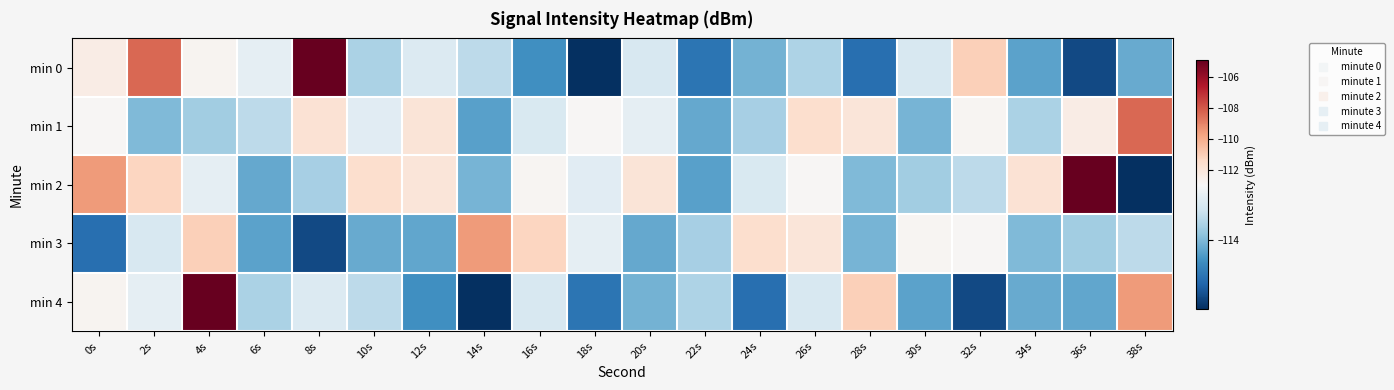

Reading right to left, transcribe all the data shown in this chart.

min 0: 38s=-114.1	36s=-115.1	34s=-114.2	32s=-111.0	30s=-113.3	28s=-114.7	26s=-113.7	24s=-114.1	22s=-114.7	20s=-113.3	18s=-115.3	16s=-114.4	14s=-113.6	12s=-113.3	10s=-113.7	8s=-104.9	6s=-113.2	4s=-112.7	2s=-108.3	0s=-112.3
min 1: 38s=-108.3	36s=-112.3	34s=-113.7	32s=-112.8	30s=-114.0	28s=-112.0	26s=-111.6	24s=-113.7	22s=-114.1	20s=-113.2	18s=-112.8	16s=-113.3	14s=-114.2	12s=-111.9	10s=-113.2	8s=-111.8	6s=-113.6	4s=-113.8	2s=-114.0	0s=-112.8
min 2: 38s=-115.3	36s=-104.9	34s=-111.8	32s=-113.6	30s=-113.8	28s=-114.0	26s=-112.8	24s=-113.3	22s=-114.2	20s=-111.9	18s=-113.2	16s=-112.8	14s=-114.0	12s=-112.0	10s=-111.6	8s=-113.7	6s=-114.1	4s=-113.2	2s=-111.2	0s=-109.5
min 3: 38s=-113.6	36s=-113.8	34s=-114.0	32s=-112.8	30s=-112.8	28s=-114.0	26s=-112.0	24s=-111.6	22s=-113.7	20s=-114.1	18s=-113.2	16s=-111.2	14s=-109.5	12s=-114.2	10s=-114.1	8s=-115.1	6s=-114.2	4s=-111.0	2s=-113.3	0s=-114.7
min 4: 38s=-109.5	36s=-114.2	34s=-114.1	32s=-115.1	30s=-114.2	28s=-111.0	26s=-113.3	24s=-114.7	22s=-113.7	20s=-114.1	18s=-114.7	16s=-113.3	14s=-115.3	12s=-114.4	10s=-113.6	8s=-113.3	6s=-113.7	4s=-104.9	2s=-113.2	0s=-112.7